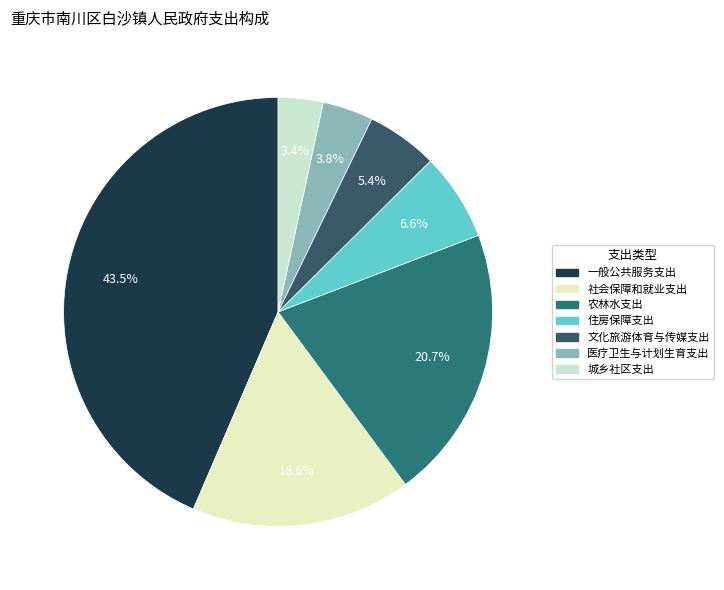

To the nearest percent, what is the average slice percentage?

14%